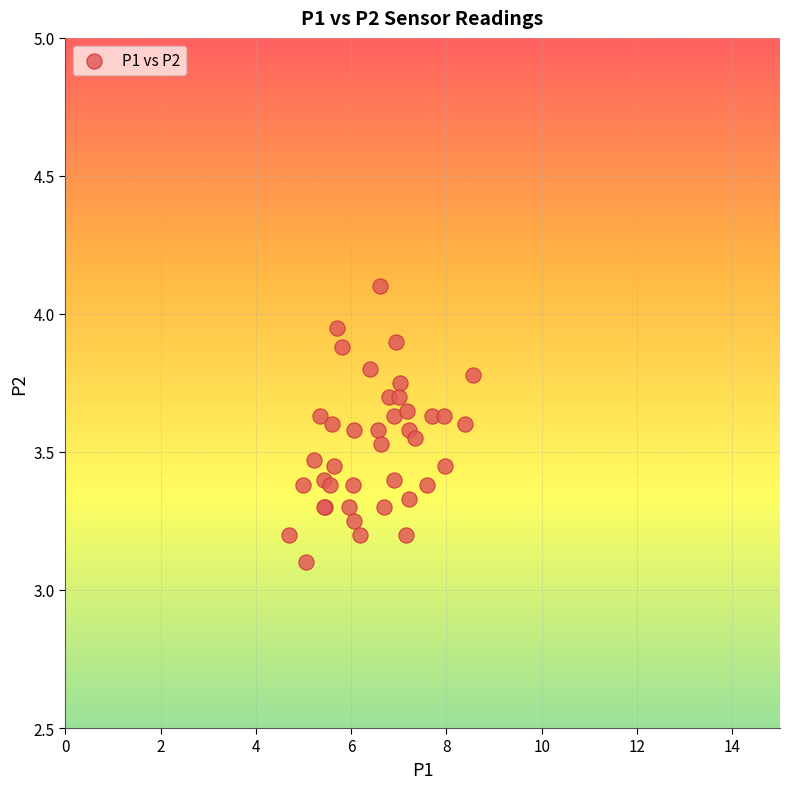

What Y value in the scatter plot is closest to 3?

3.1